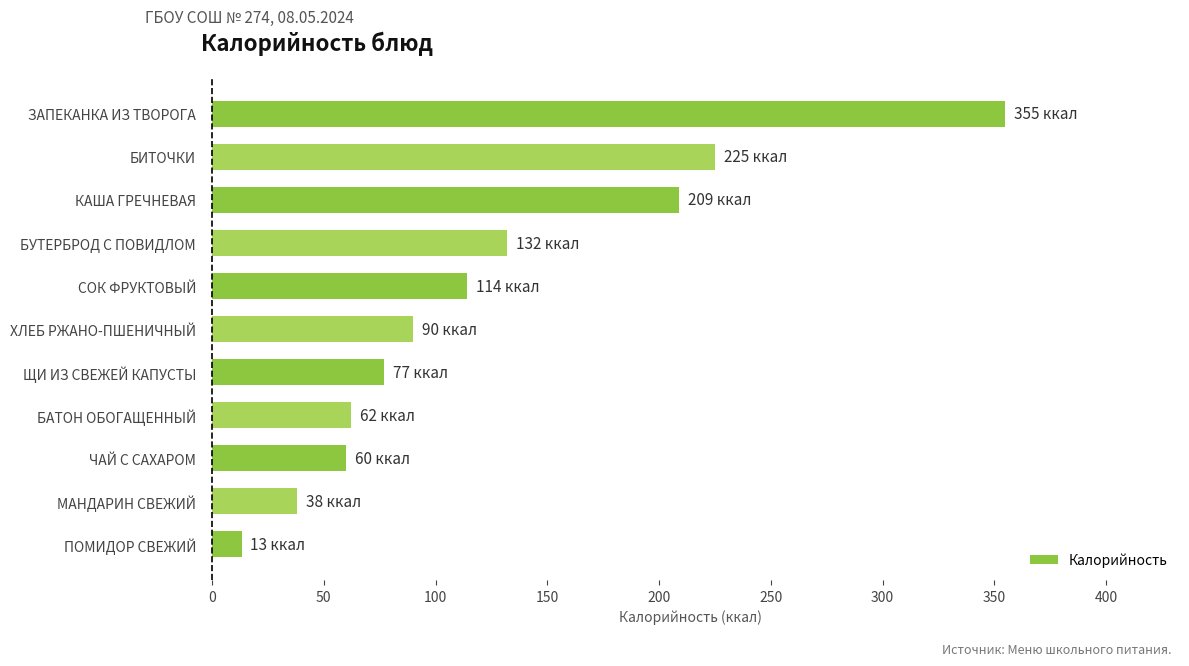

Between ПОМИДОР СВЕЖИЙ and ЗАПЕКАНКА ИЗ ТВОРОГА, which is larger?

ЗАПЕКАНКА ИЗ ТВОРОГА